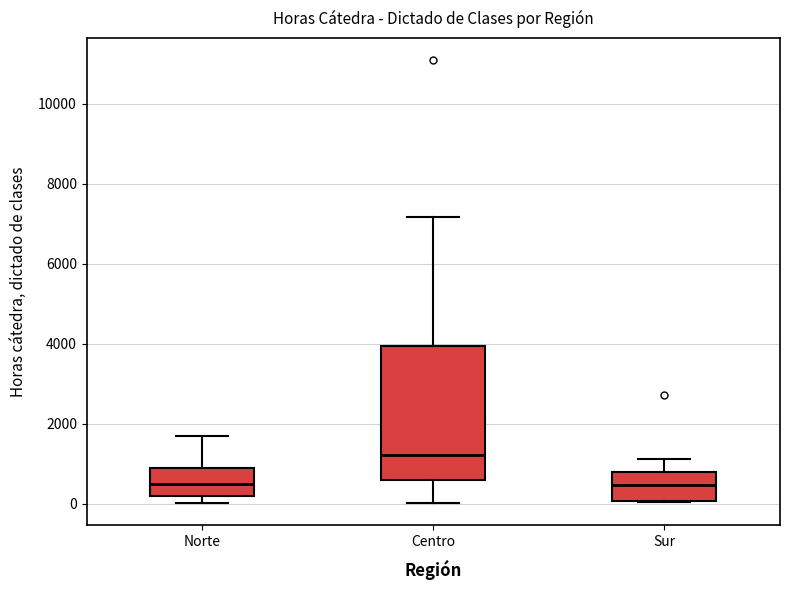

Reading left to right, transcribe this box plot: for each box, give where its median line is, the range the box spans, and where its two whiskers end, as read against the y-axis. The values are not printed on the chart, so give them approximately, as read against the axis.

Norte: median 400, box 200 to 800, whiskers 0 to 1600
Centro: median 1200, box 600 to 4000, whiskers 0 to 7200
Sur: median 400, box 0 to 800, whiskers 0 to 1200